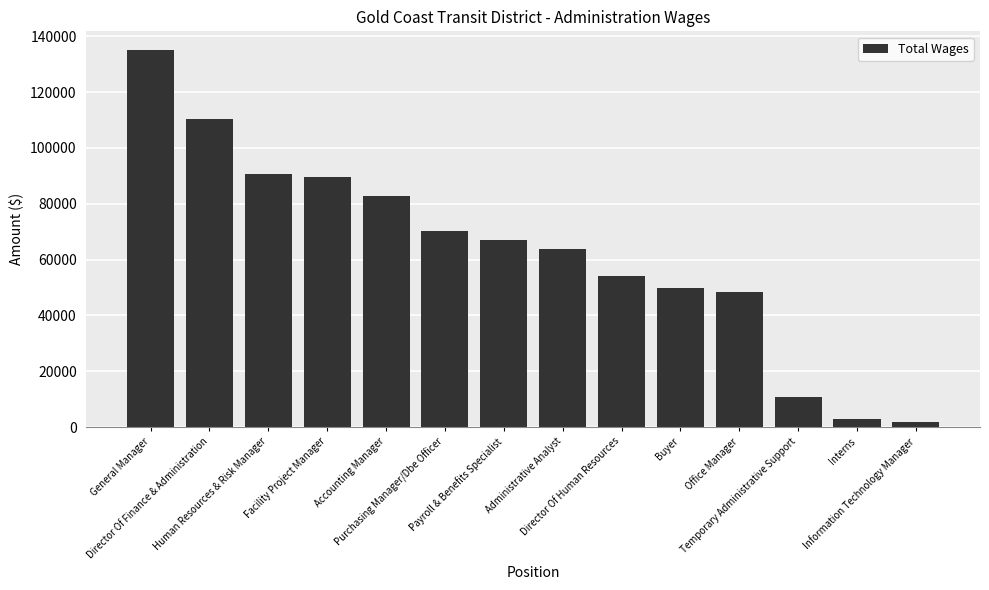

What is the maximum value shown in the chart?

135032